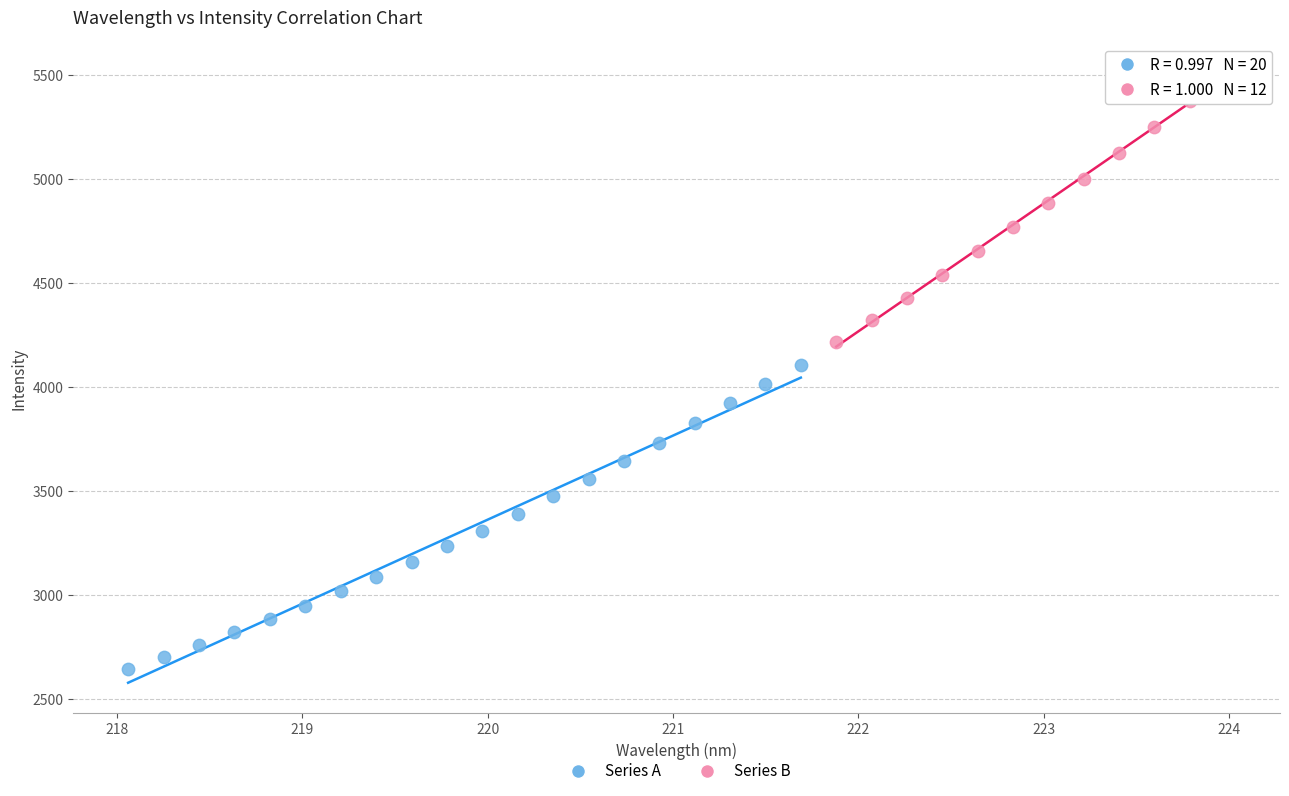

Which series contains the highest Y value?

Series B